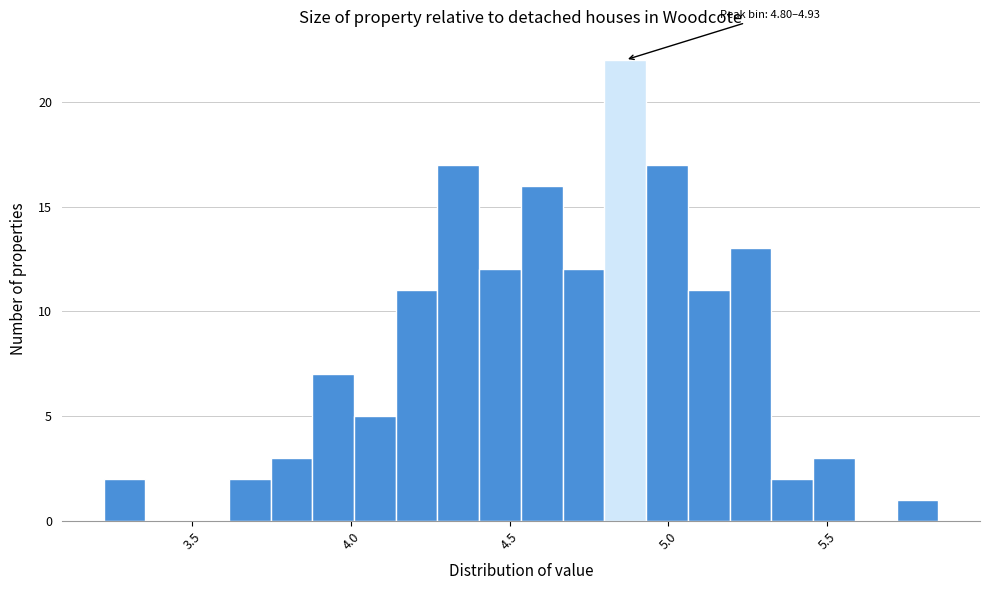

Read against the x-axis, roughly where is the centre of the tallest bar?

4.85